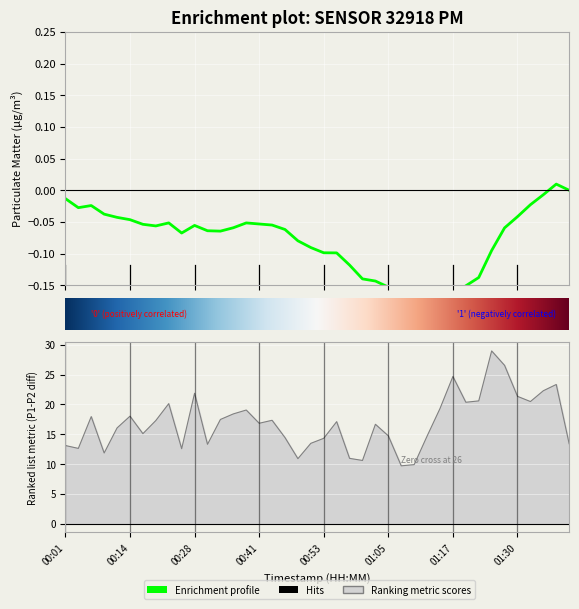

What is the sum of the values at 00:01 and 01:30?

34.4